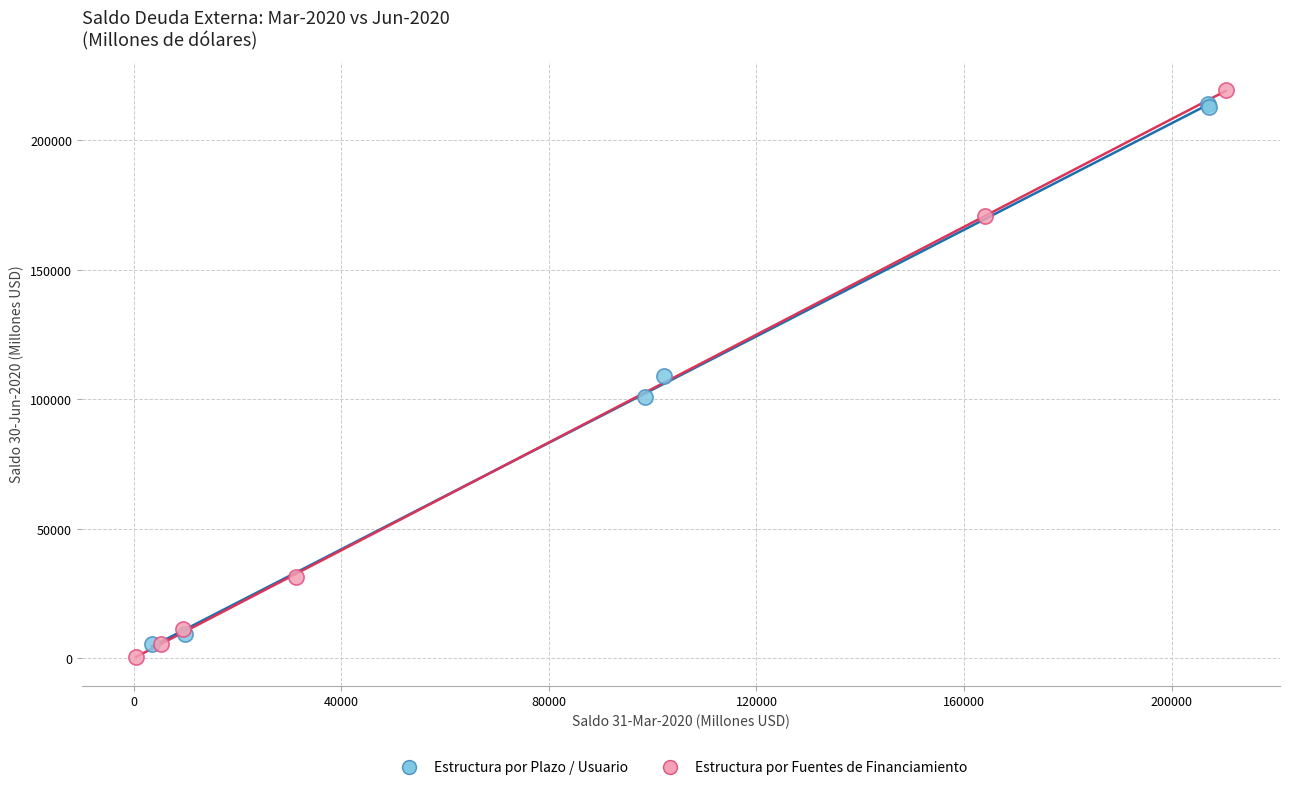

Which series has the largest Y range (max minus min)?

Estructura por Fuentes de Financiamiento